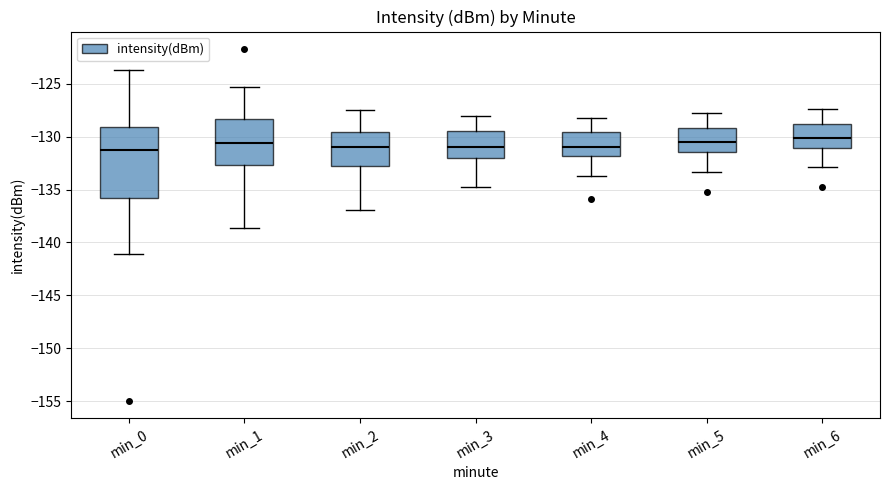

Reading left to right, read every box against the y-axis: the position of its median line, the range the box covers, and the ends of its whiskers. The values are not printed on the chart, so give them approximately, as read against the axis.

min_0: median -131.5, box -136.0 to -129.0, whiskers -141.0 to -123.5
min_1: median -130.5, box -132.5 to -128.5, whiskers -138.5 to -125.5
min_2: median -131.0, box -132.5 to -129.5, whiskers -137.0 to -127.5
min_3: median -131.0, box -132.0 to -129.5, whiskers -135.0 to -128.0
min_4: median -131.0, box -132.0 to -129.5, whiskers -133.5 to -128.0
min_5: median -130.5, box -131.5 to -129.0, whiskers -133.5 to -128.0
min_6: median -130.0, box -131.0 to -129.0, whiskers -133.0 to -127.5